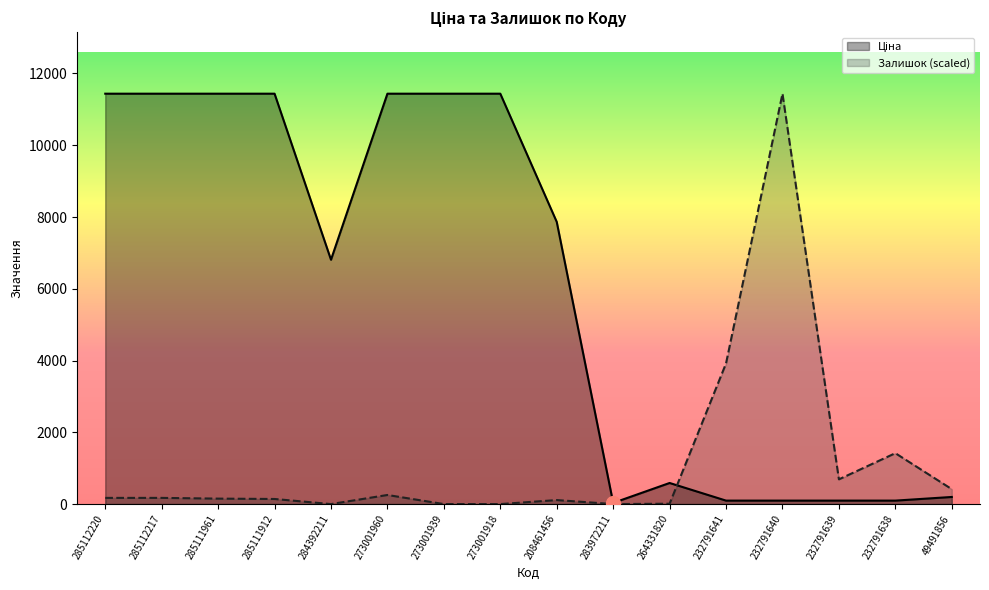

How many data points does each series have?

16